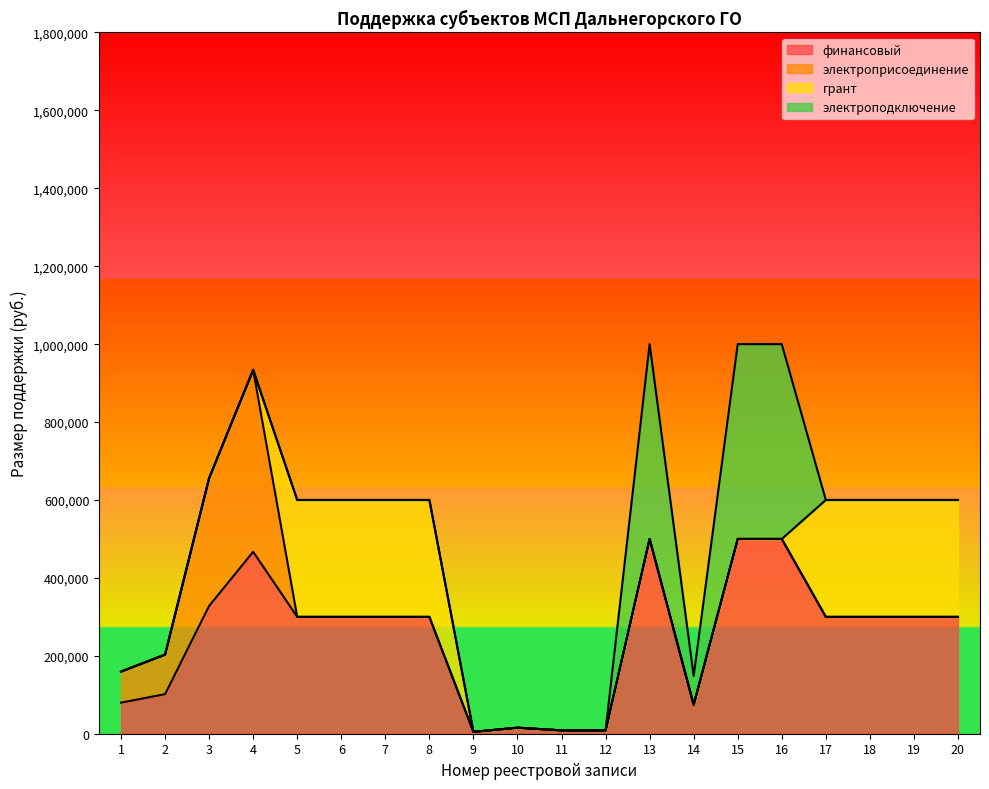

What is the highest value of the финансовый series?

500000